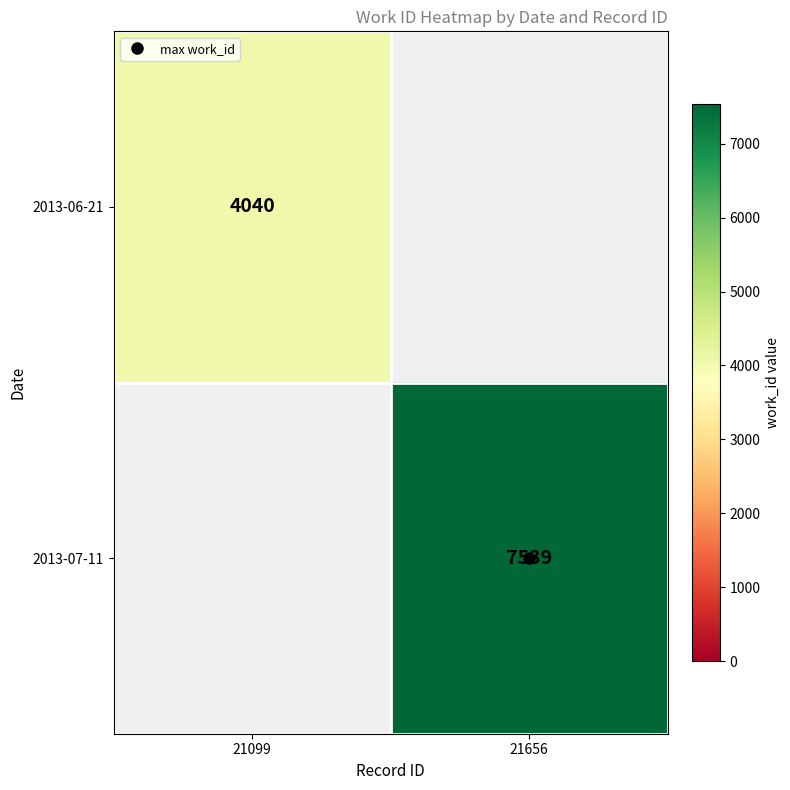

Which category has the highest value in the 2013-06-21 series?

21099